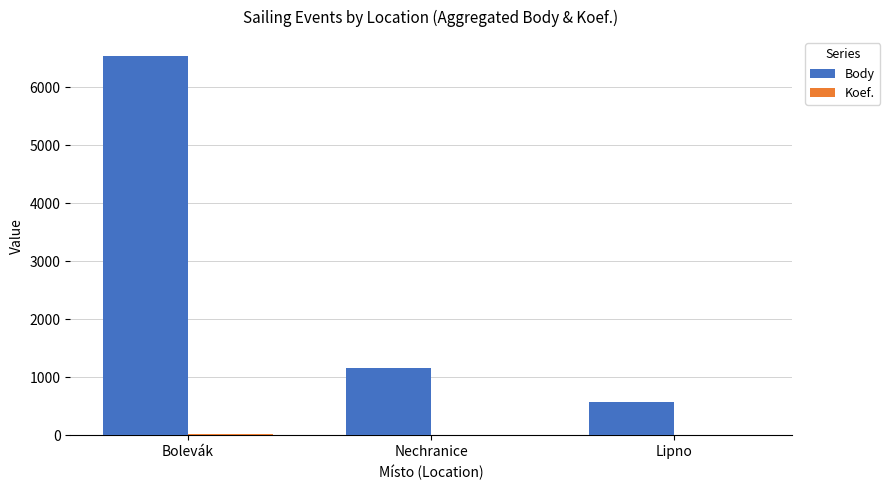

Which series changed the most between Nechranice and Lipno?

Body